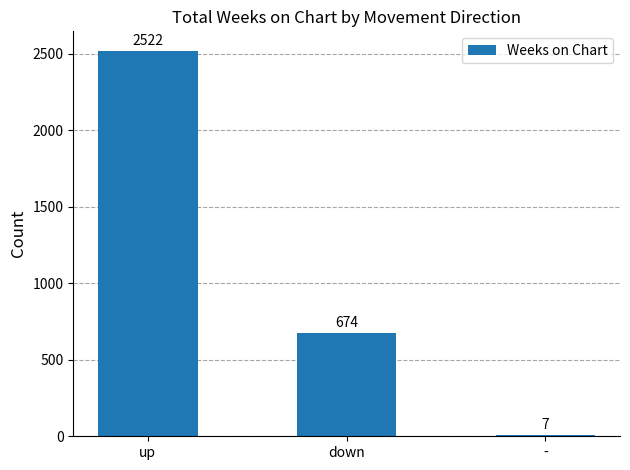

Is it true that the value at down is 674?

True